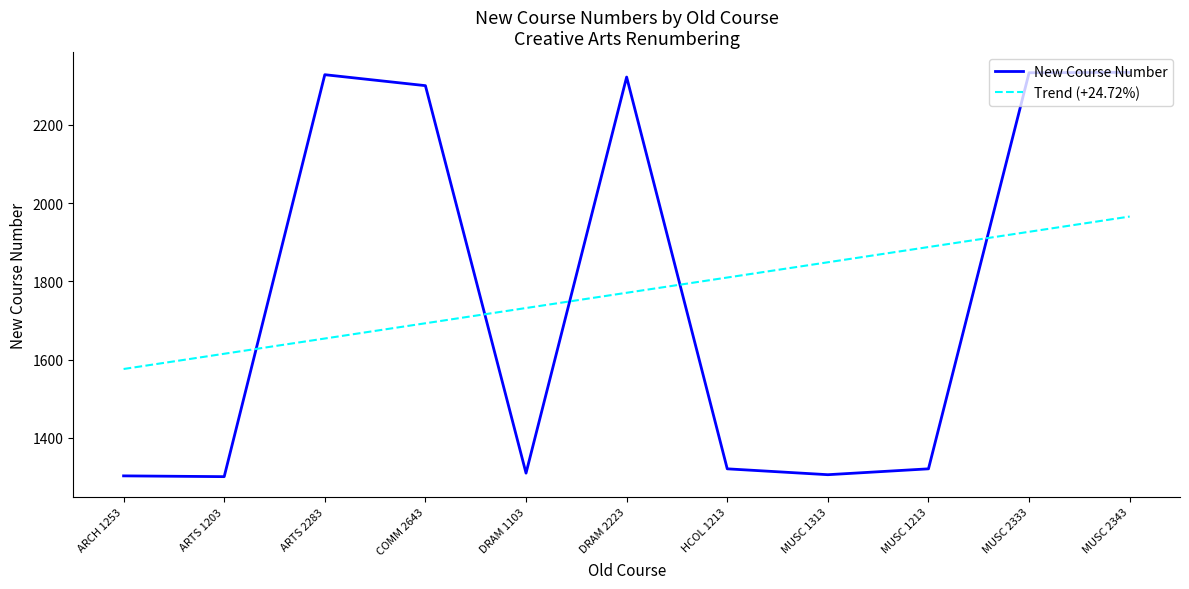

Is the value of Trend (+24.72%) at MUSC 1213 greater than the value of New Course Number at ARTS 1203?

Yes